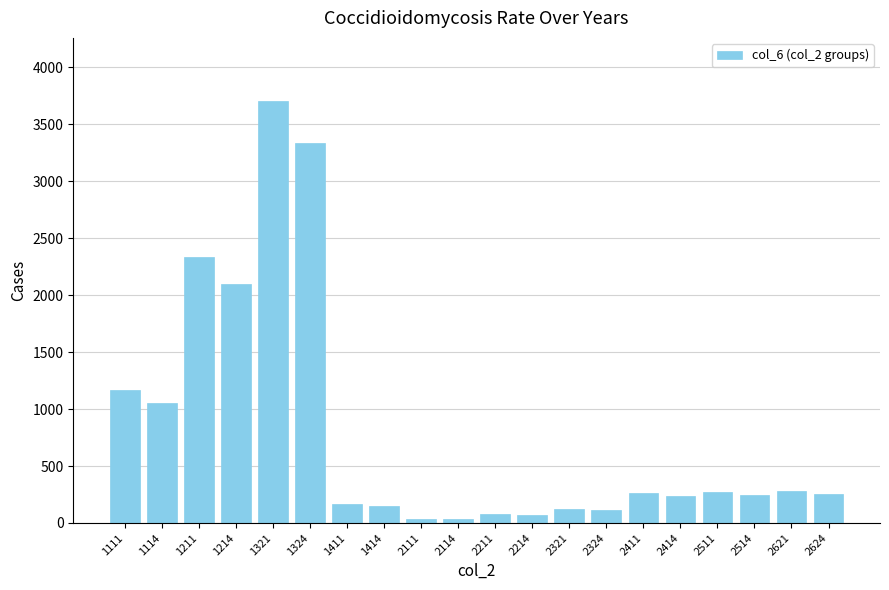

The chart shows a value of 266 at 2411. True or false?

True